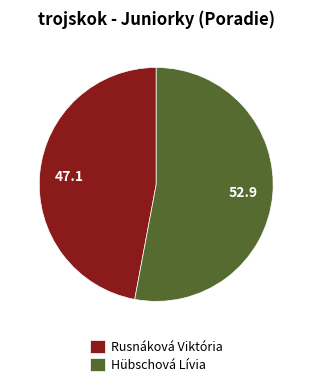

What is the ratio of the value at Hübschová Lívia to the value at Rusnáková Viktória?

1.1